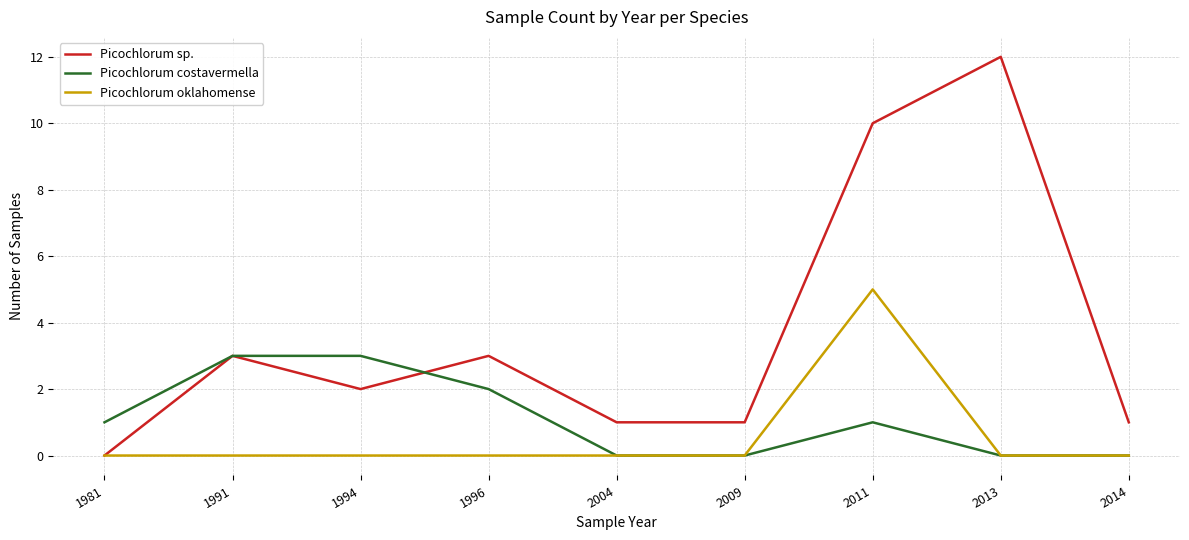

What is the difference between the Picochlorum costavermella values at 2013 and 1996?

2